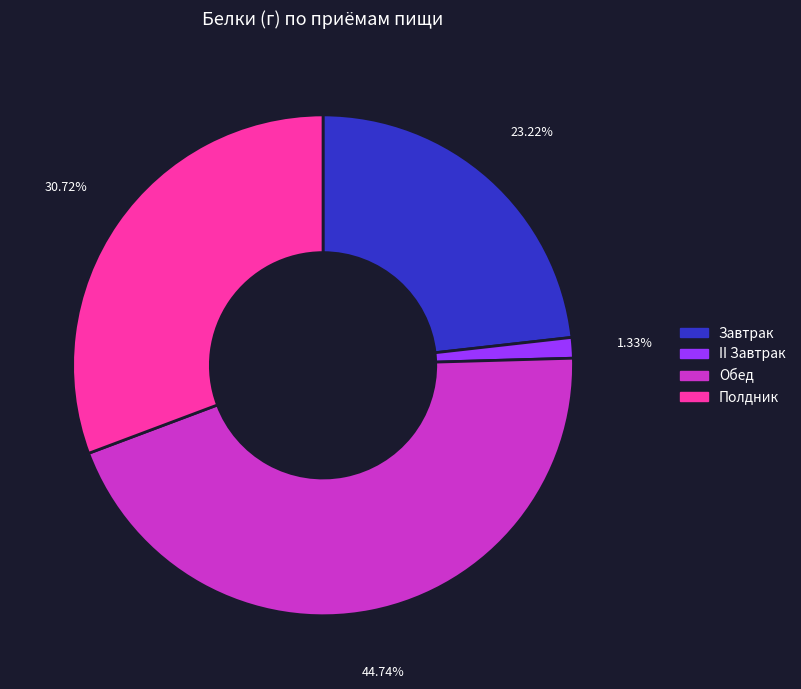

The Обед slice represents 58% of the pie. True or false?

False